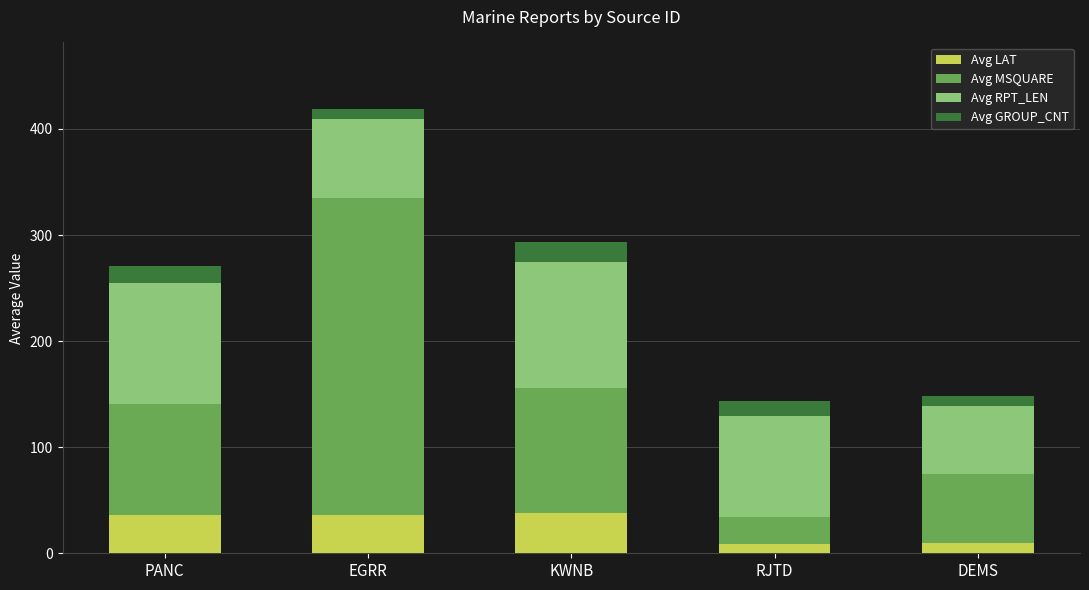

What is the difference between the second highest and minimum values in the Avg LAT series?

27.9